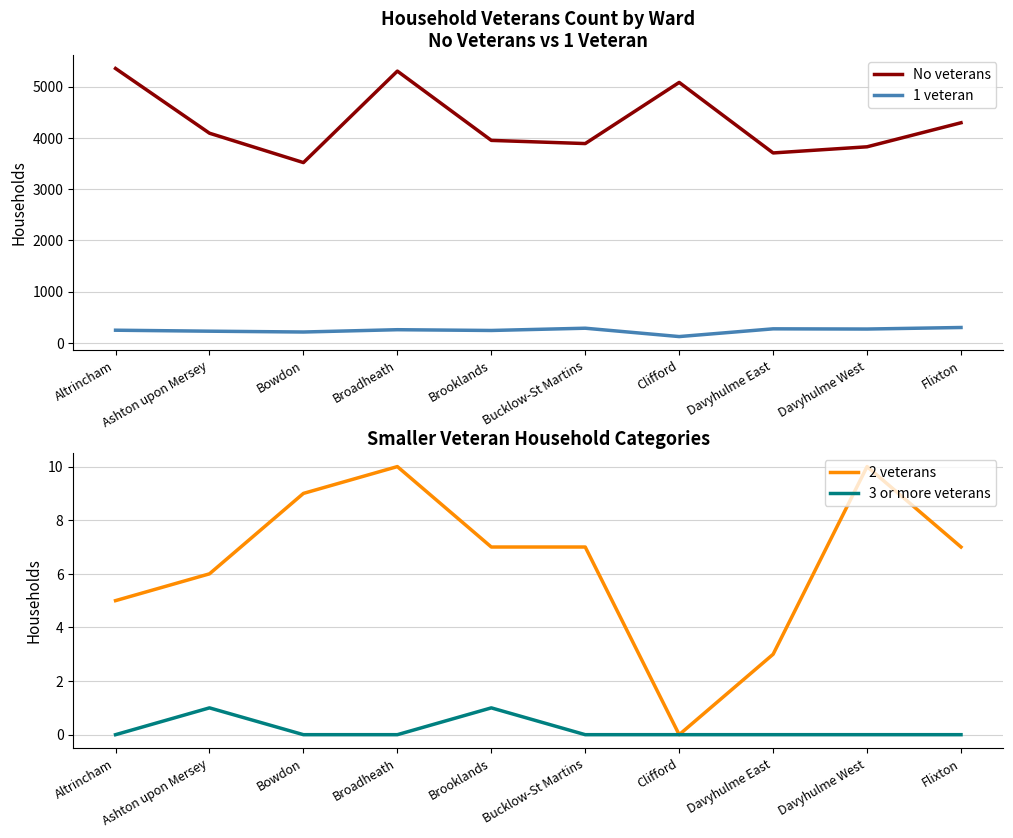

What is the value of the 1 veteran point at the 3rd from the left?

213